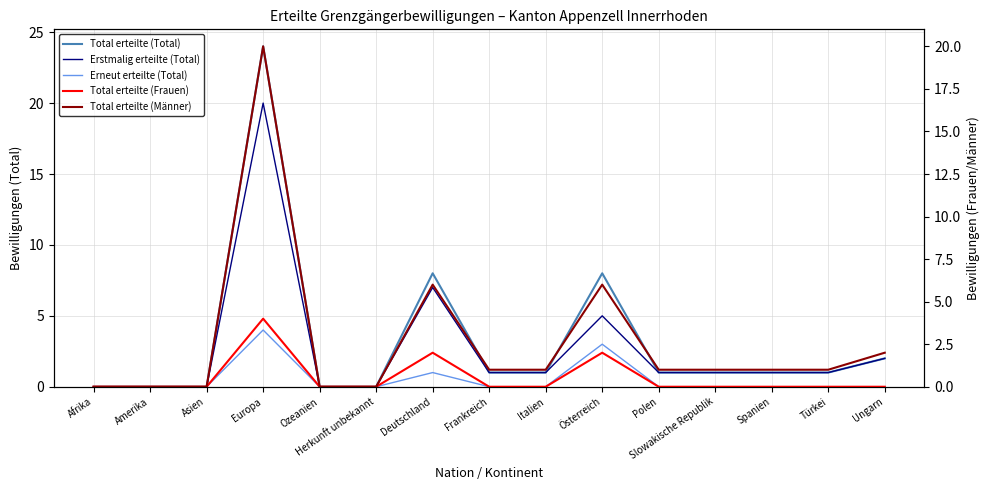

At which label does Total erteilte (Männer) first exceed 1?

Europa